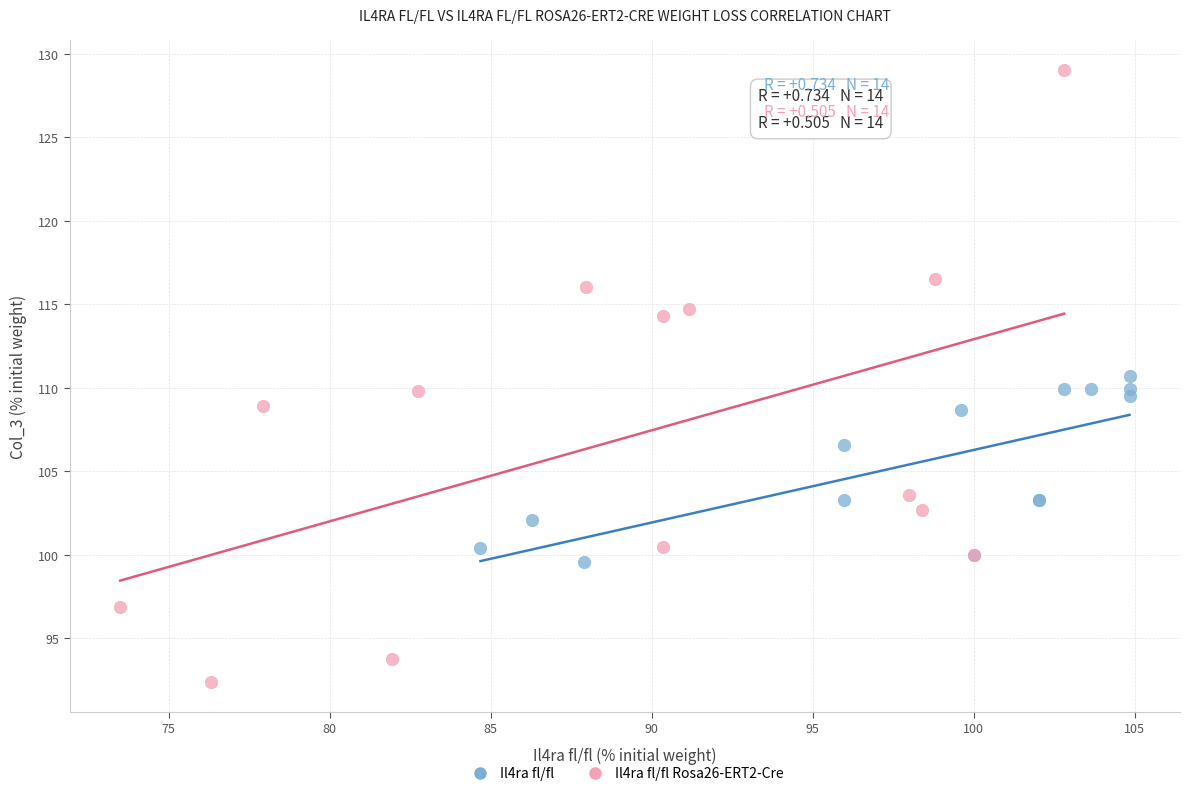

Which series has the widest spread of Y values?

Il4ra fl/fl Rosa26-ERT2-Cre